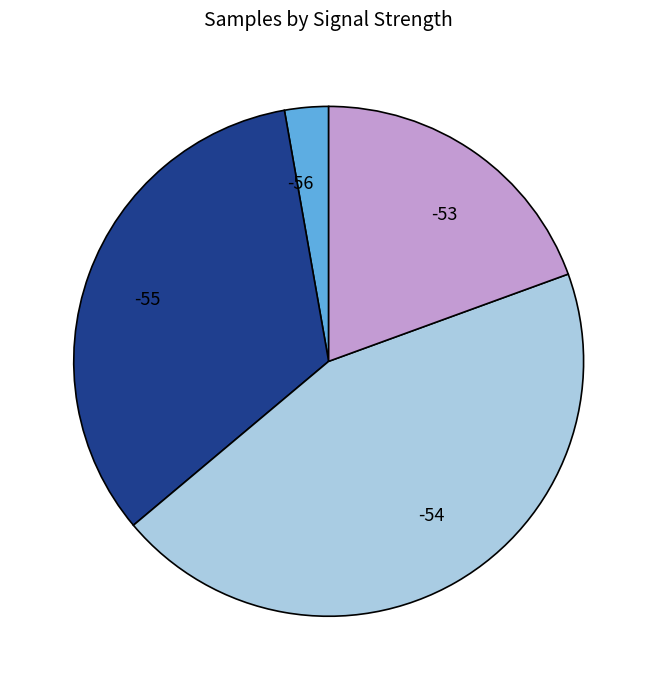

Does any single category account for the majority?

No